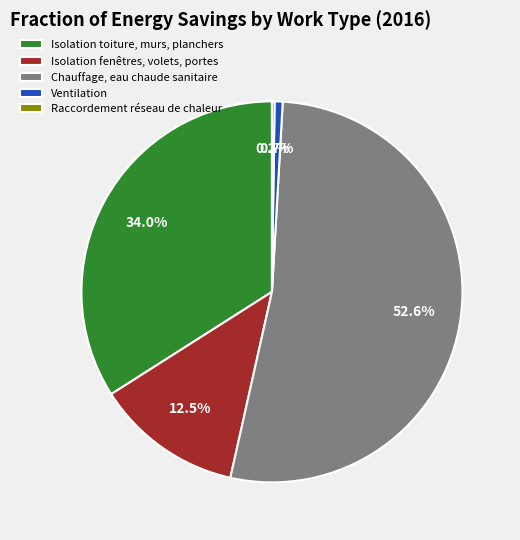

What portion of the pie excludes Chauffage, eau chaude sanitaire?

47.4%